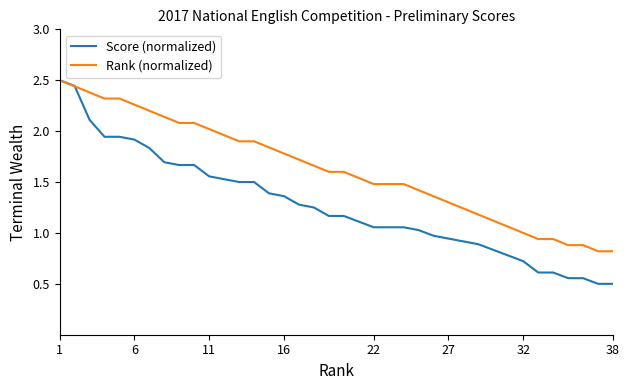

Which series has the largest range (max minus min)?

Score (normalized)